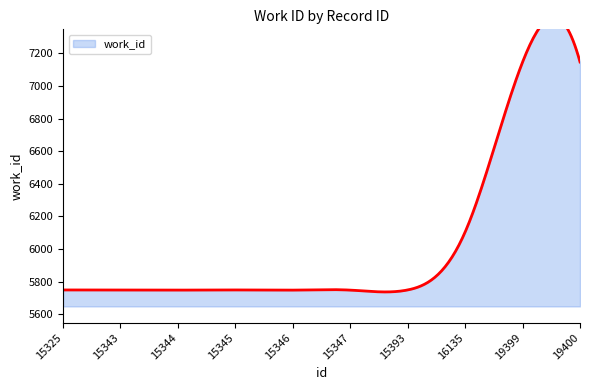

At which label does the data first exceed 5749?

16135